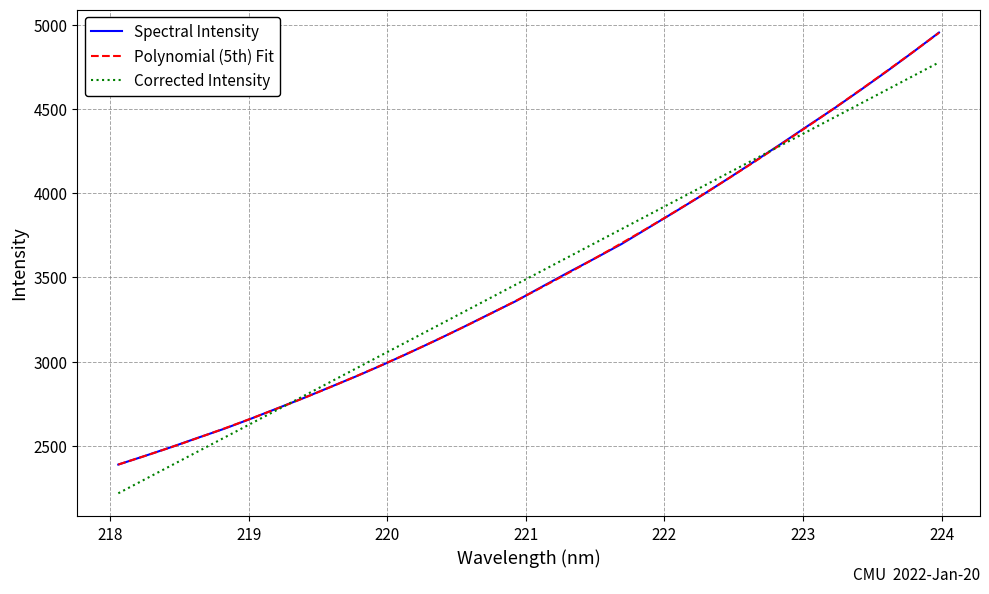

What is the difference between the maximum and minimum values?

2564.1